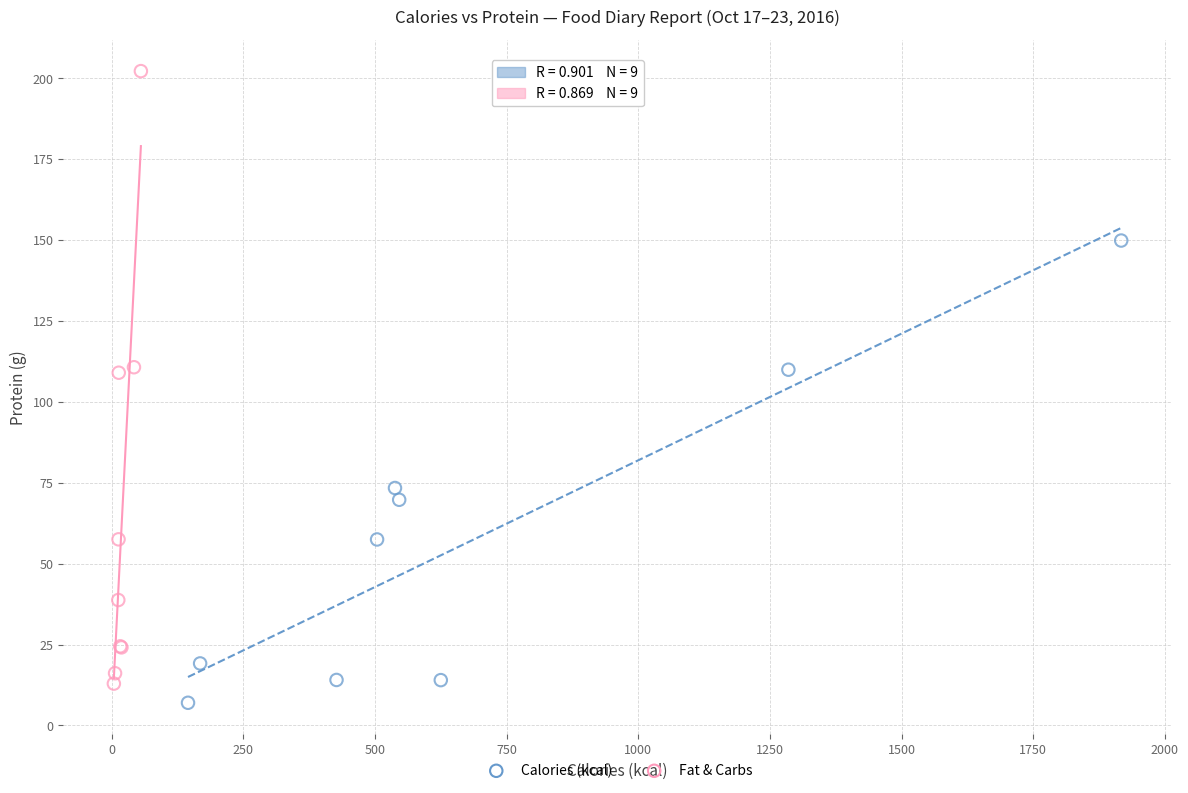

Which series contains the highest Y value?

Fat & Carbs